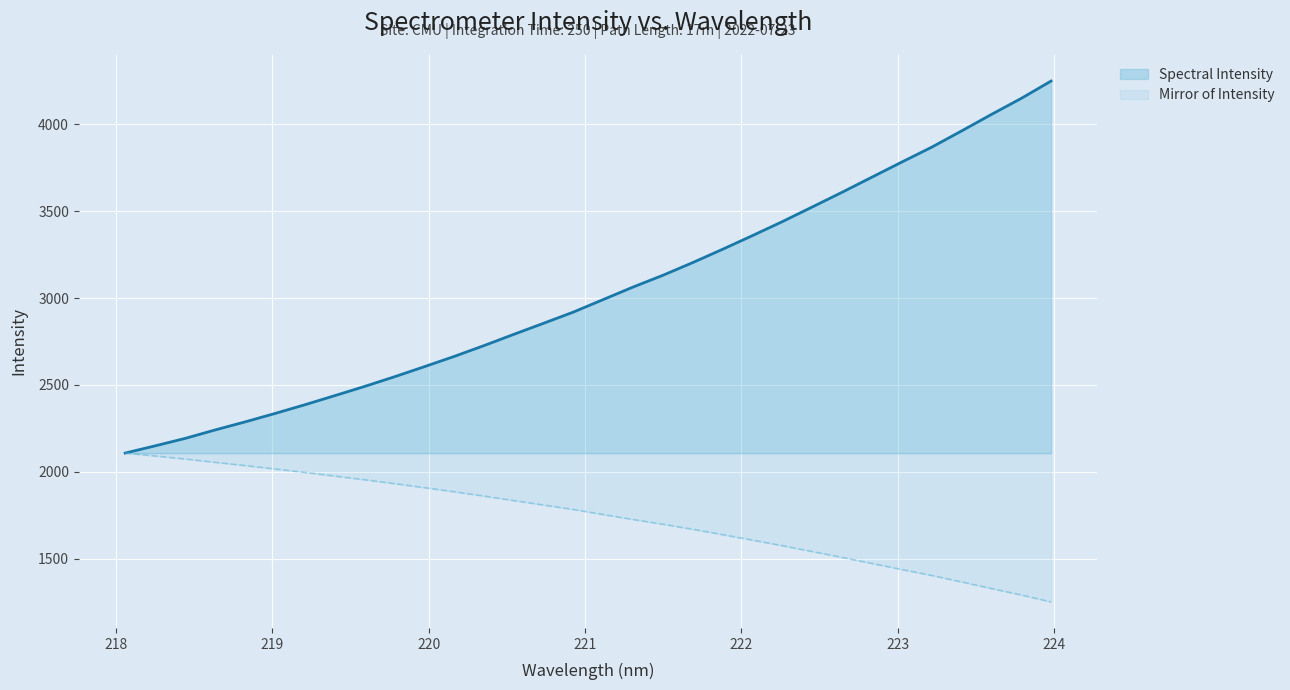

What is the greatest value displayed?

4248.7